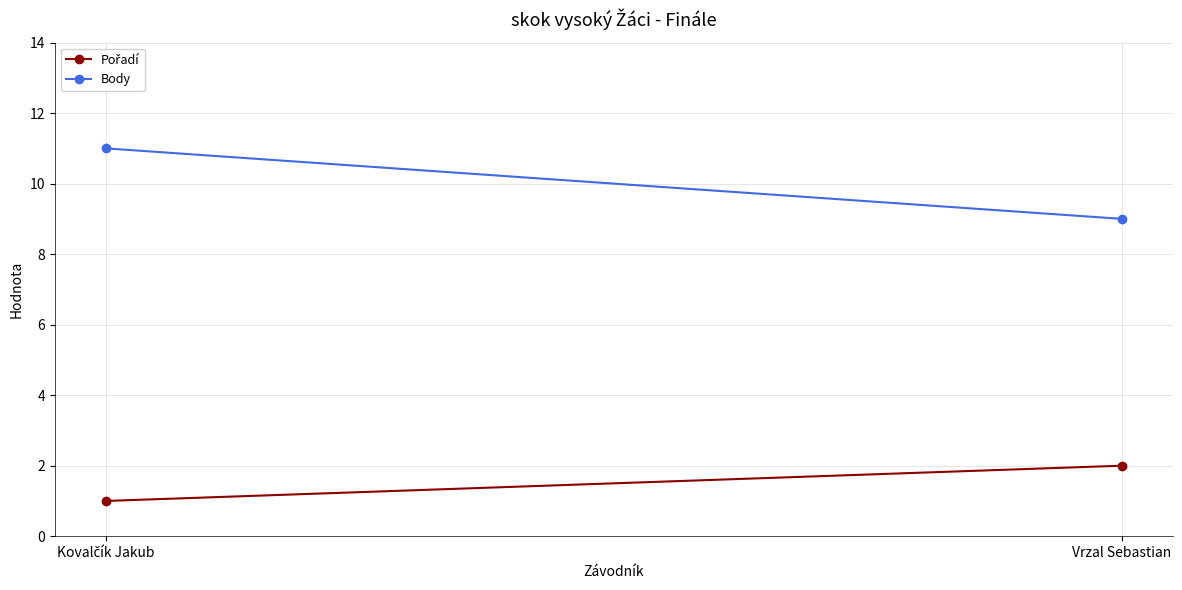

What are all the series names shown in the legend?

Pořadí, Body